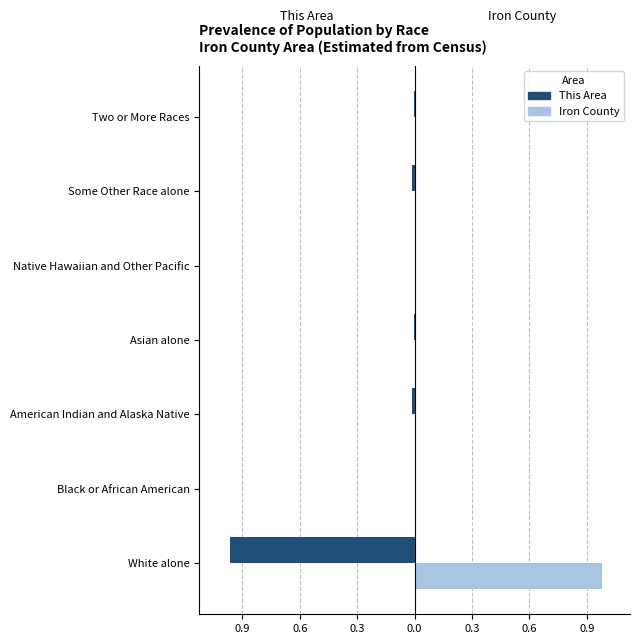

Reading right to left, what are all the values shown in this chart?

This Area: -0.0	-0.0	0.0	-0.0	-0.0	0.0	-1.0
Iron County: 0.0	0.0	0.0	0.0	0.0	0.0	1.0